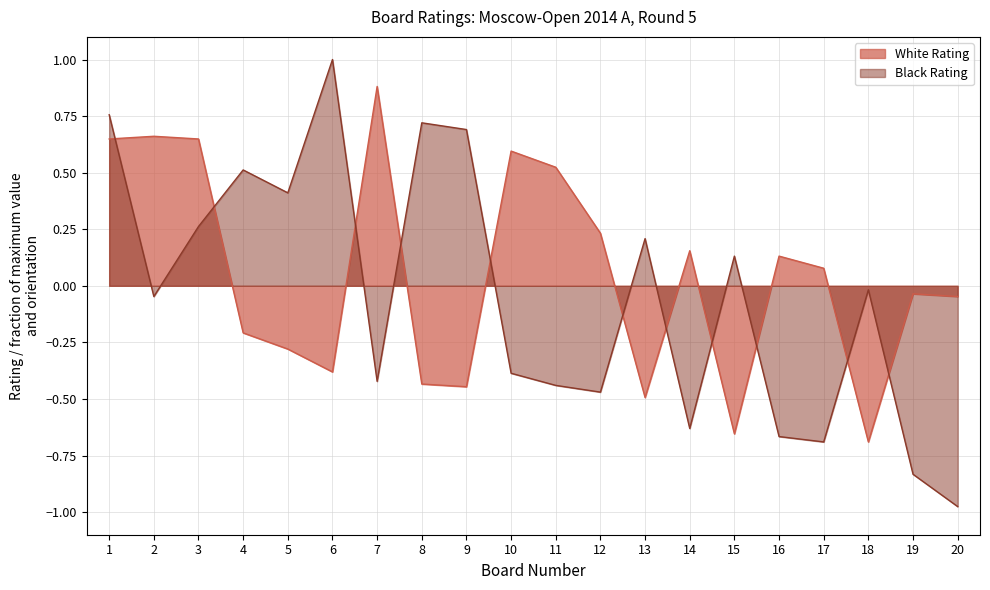

How many intersections are there between White Rating and Black Rating?

11